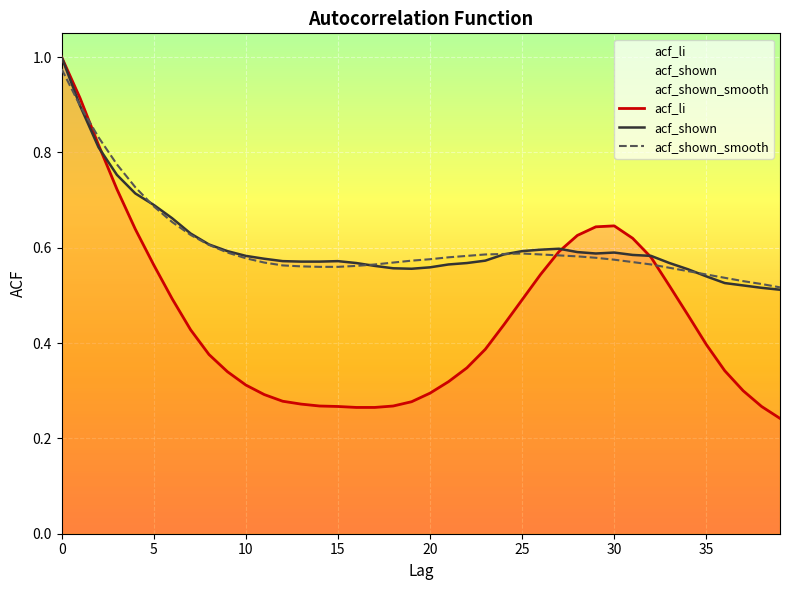

What is the label of the 18th point from the left?

17